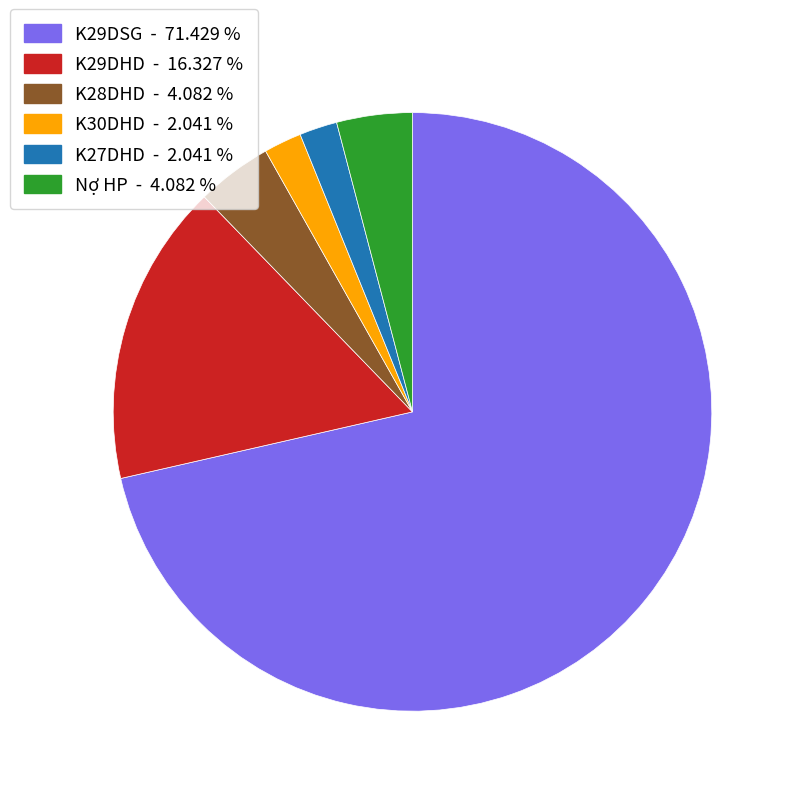

Does any single category account for the majority?

Yes